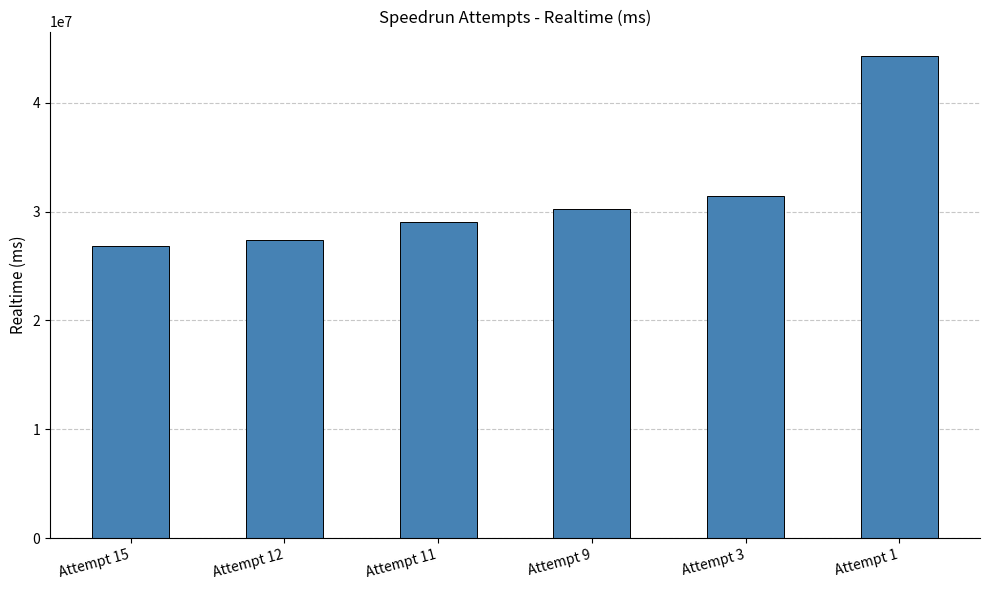

What value does the data have at Attempt 3, to the nearest 10?

31403190